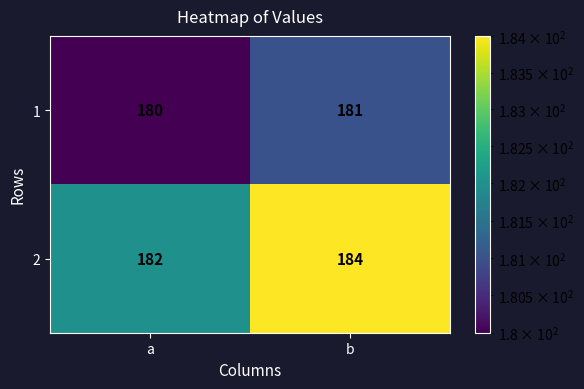

Between a and b, which series saw the biggest shift?

2